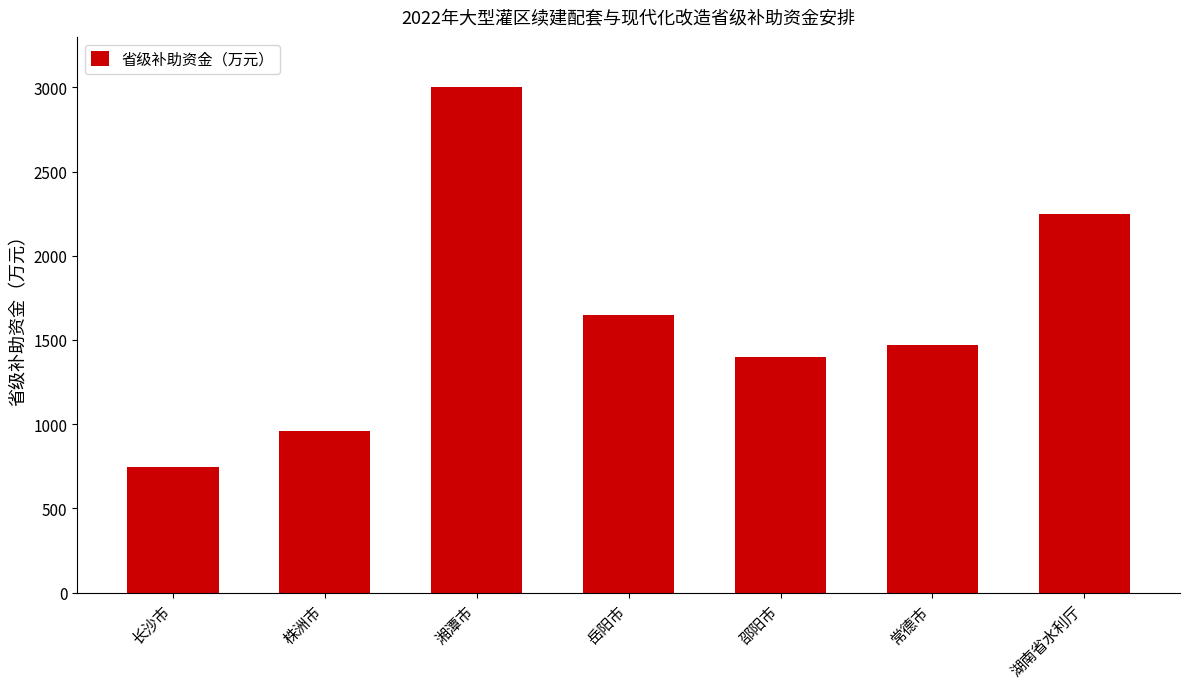

List the labels in order of value, smallest first.

长沙市, 株洲市, 邵阳市, 常德市, 岳阳市, 湖南省水利厅, 湘潭市